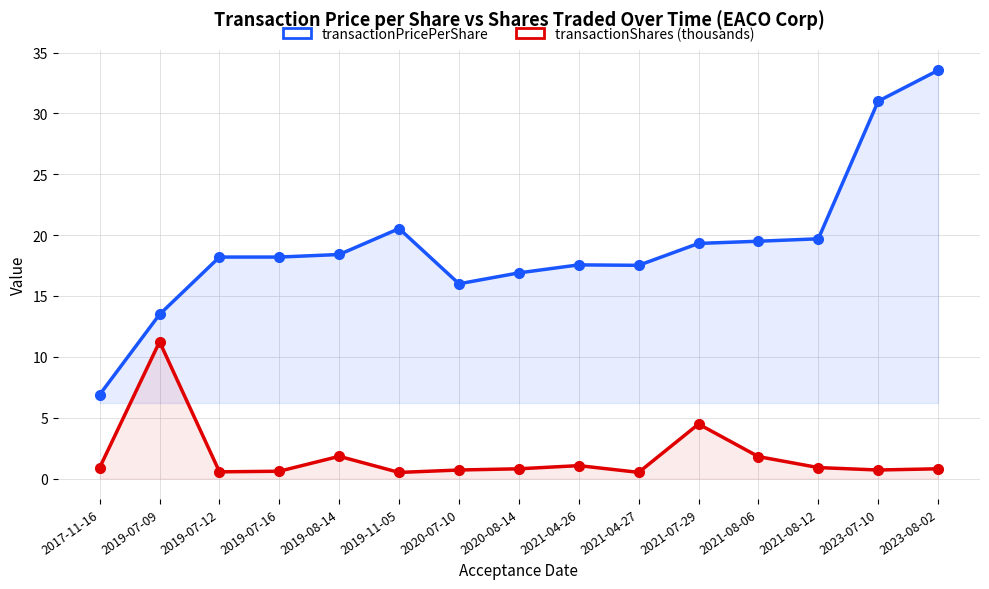

True or false: transactionShares (thousands) and transactionPricePerShare cross at least once.

False